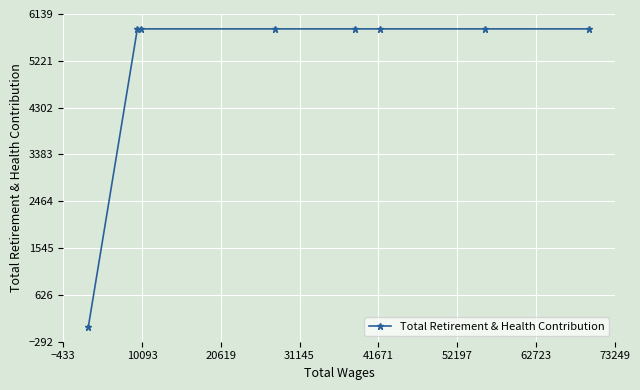

Reading right to left, what are all the values shown in this chart?

5847	5847	5847	5847	5847	5847	5847	0